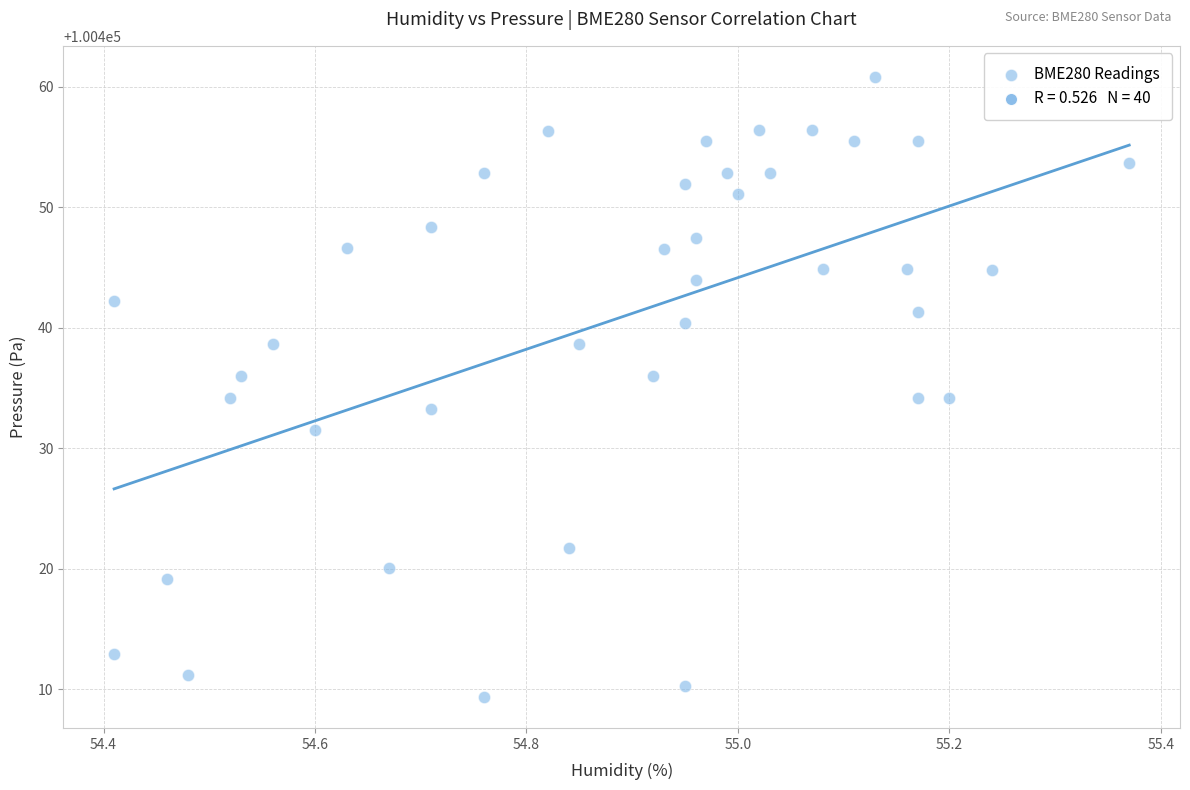

What is the range of X values (max minus min)?

1.0